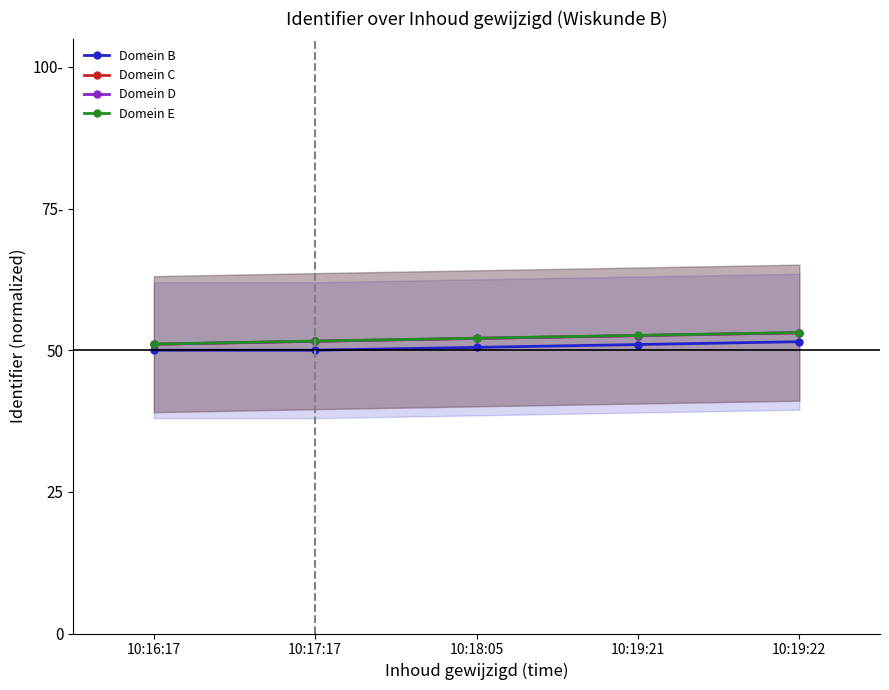

Is it true that Domein D equals 52.6 at 10:19:21?

True